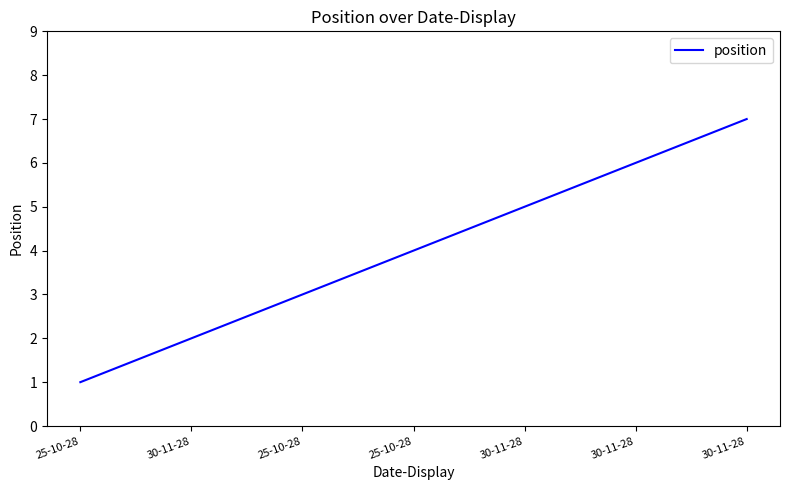

Is this an area chart (filled region under the line)?

No